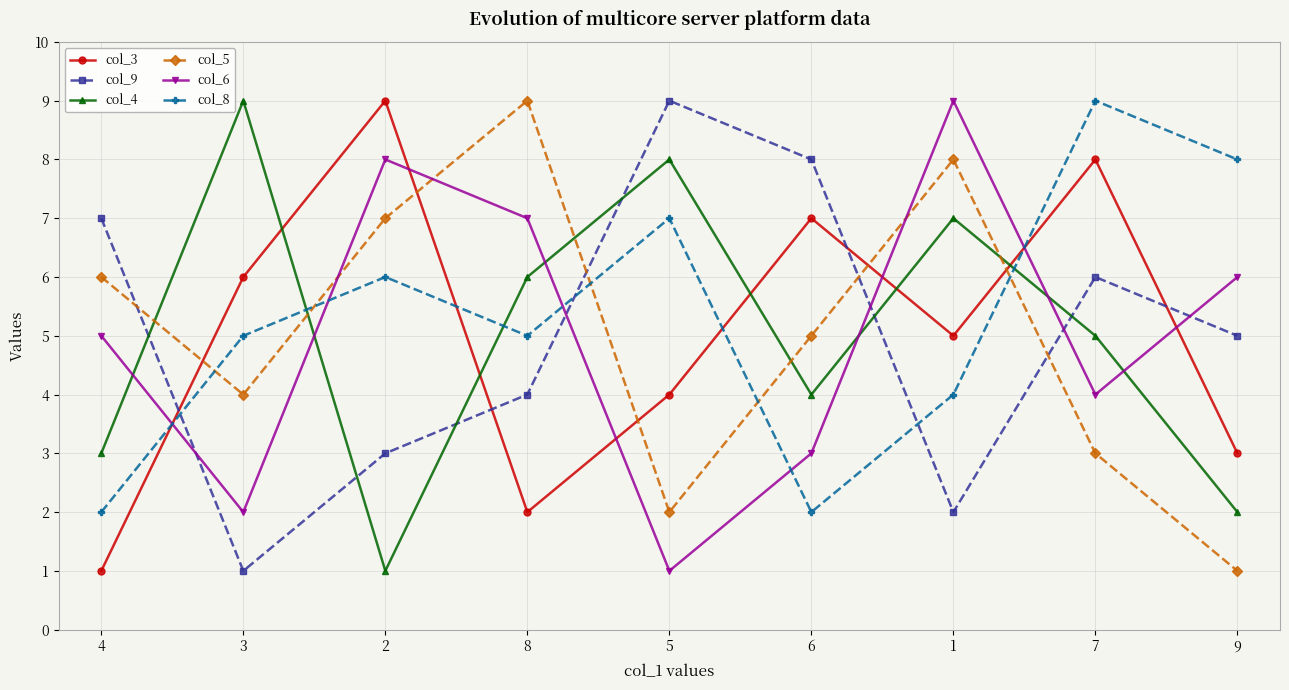

Which category has the lowest value in the col_9 series?

3